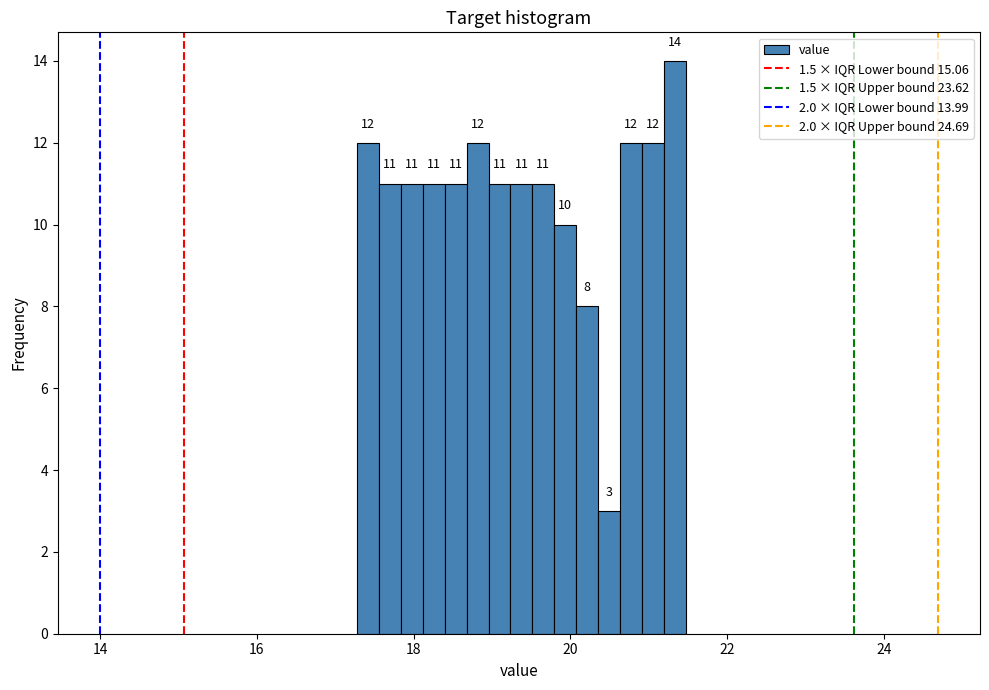

Around what value on the x-axis is the tallest bar? Give the approximate position of its centre, as read against the axis.

21.4